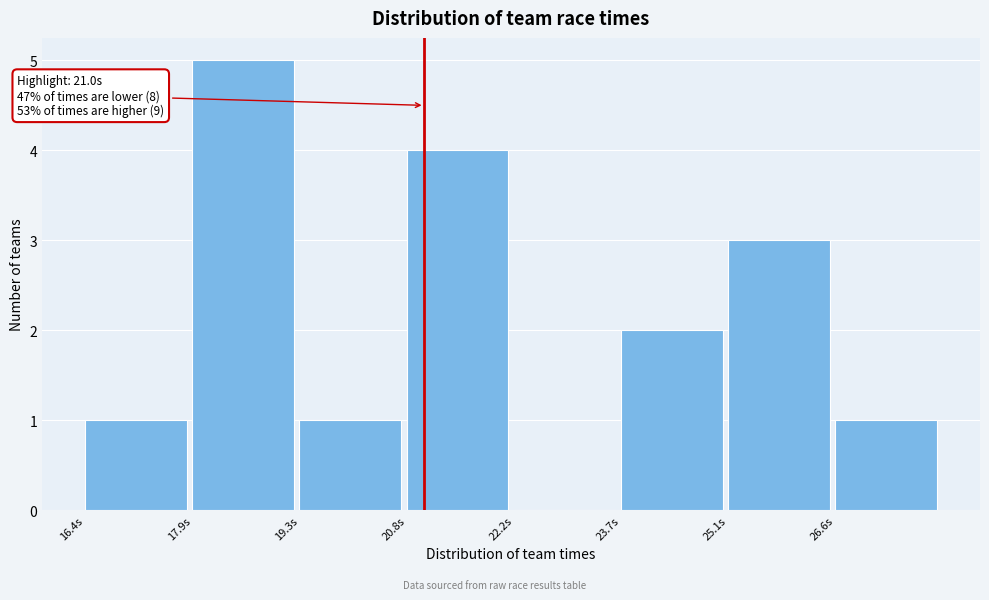

Over which range of the x-axis is the bar tallest?

17.8 to 19.4